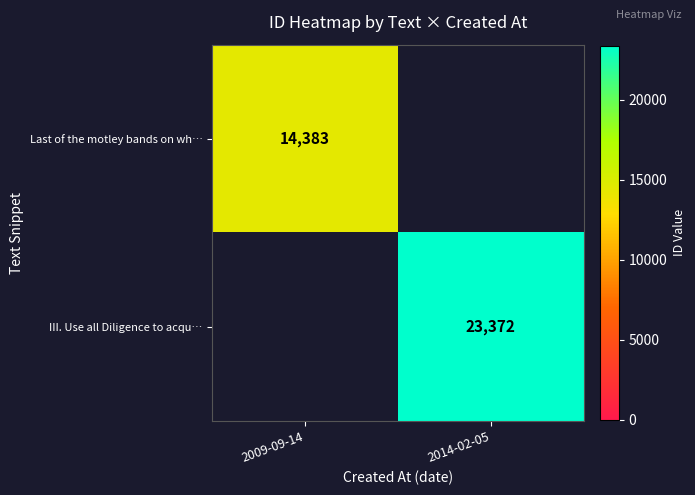

True or false: Last of the motley bands on wh… has a value of 14383 at 2009-09-14.

True